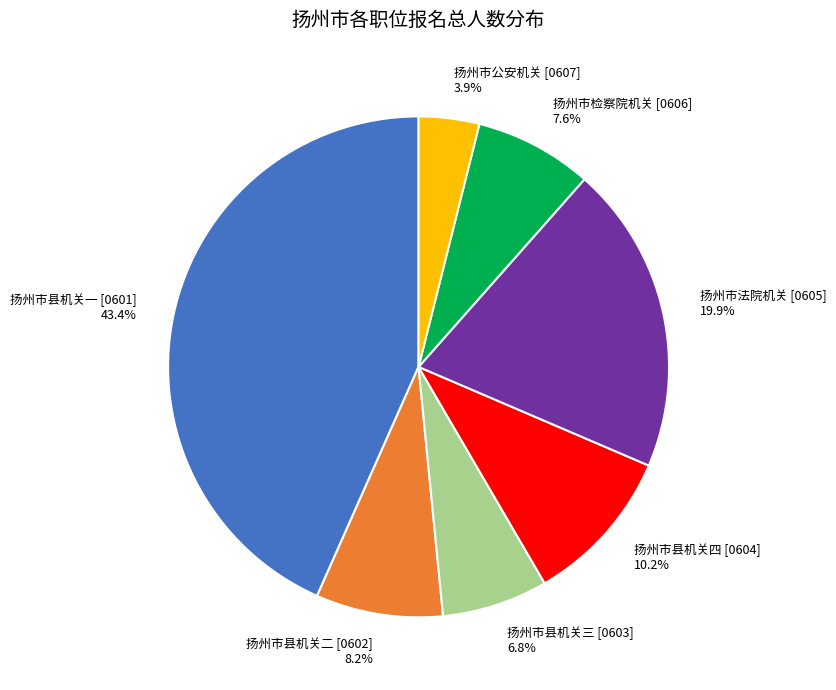

Is there any slice that represents more than half of the pie?

No